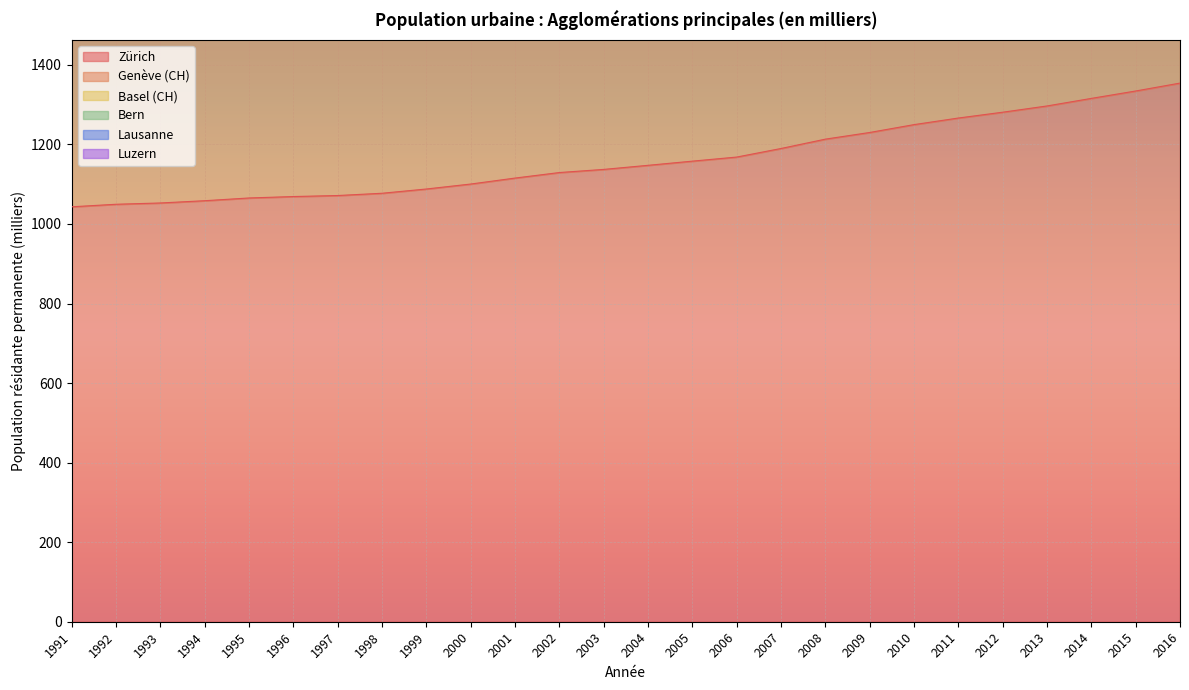

What is the difference between the maximum and minimum values in the Lausanne series?

639.9